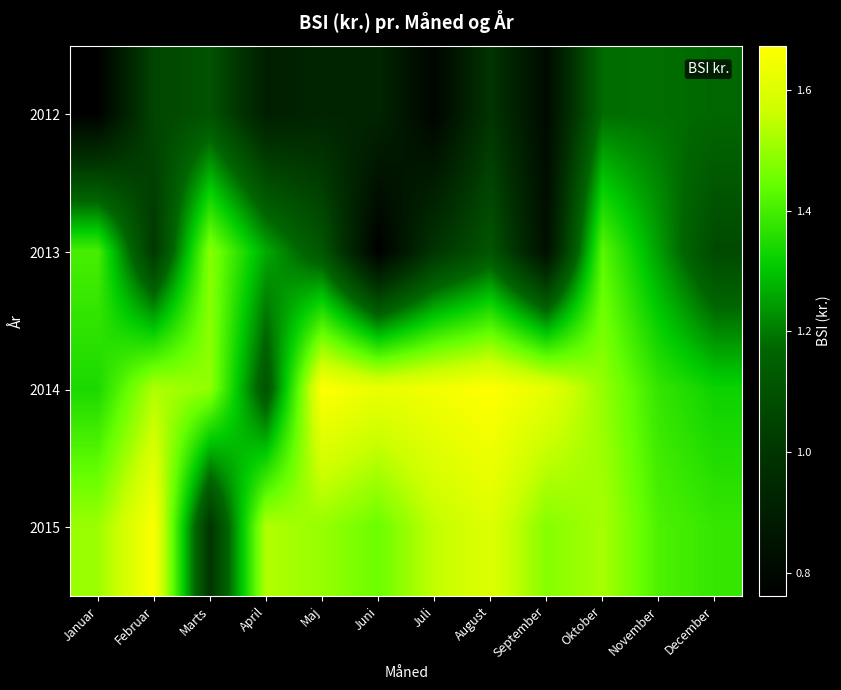

Rank the series at April from highest to lowest value.

2015, 2013, 2014, 2012